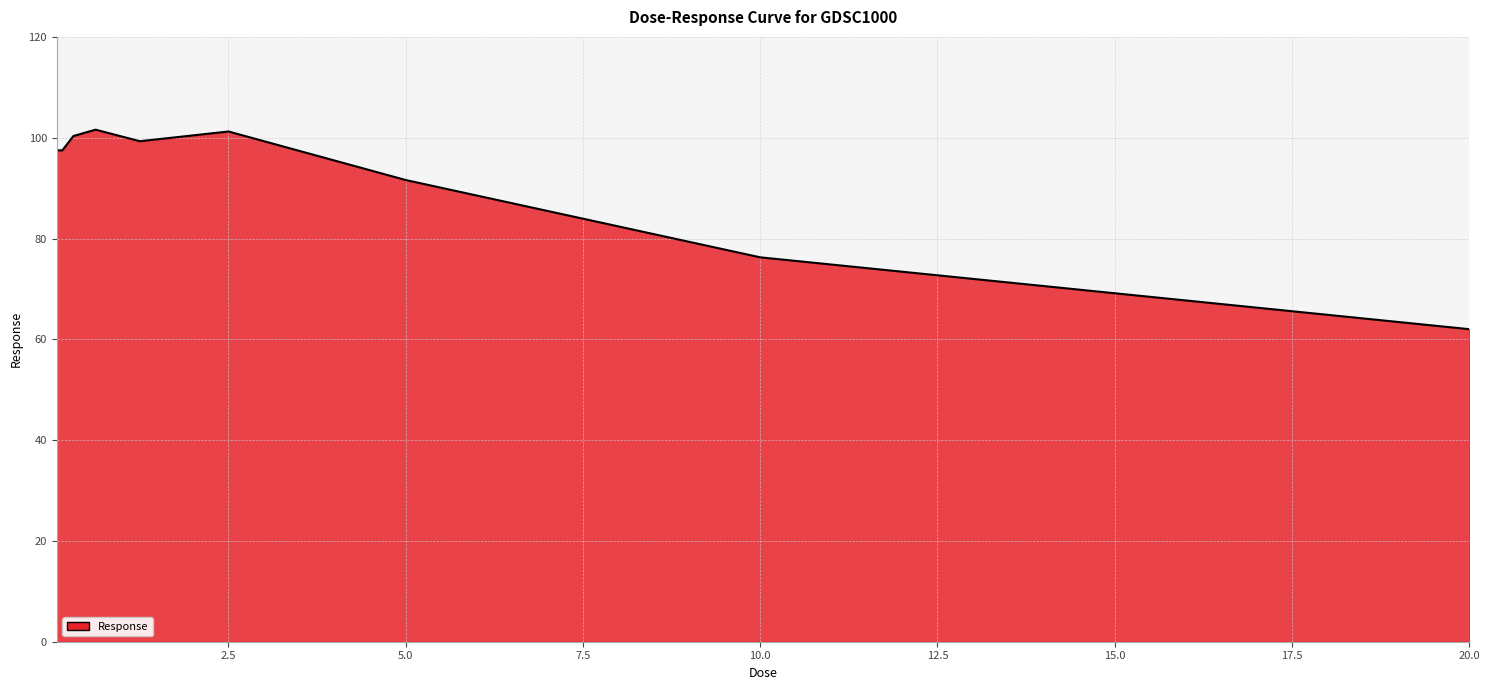

What is the difference between the maximum and minimum values?

39.6